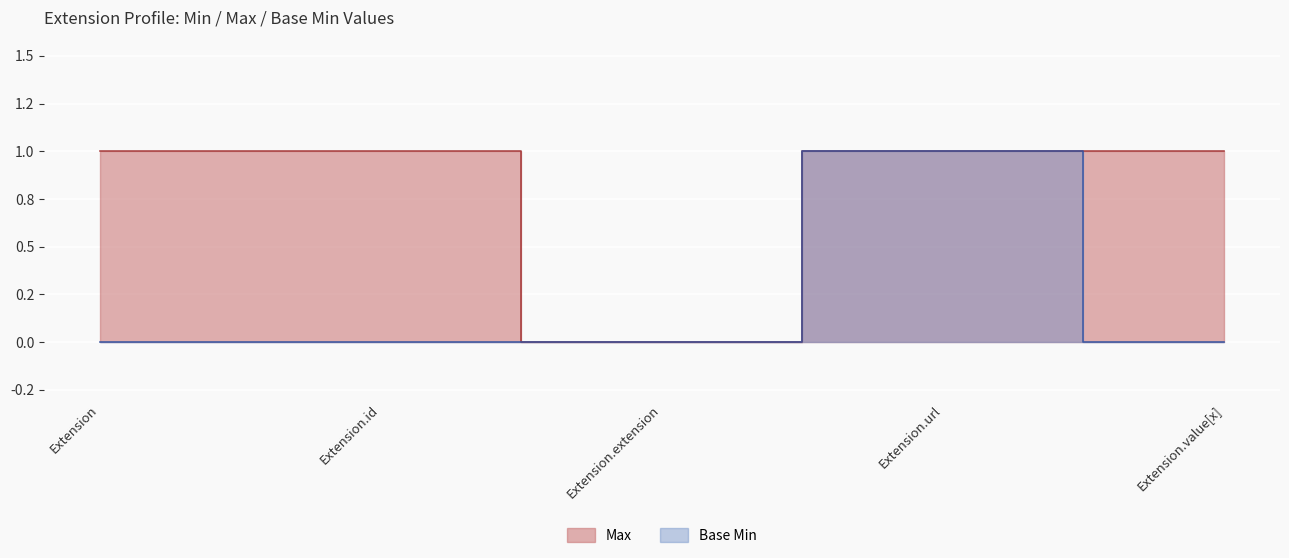

What is the sum of the Max values at Extension.extension and Extension?

1